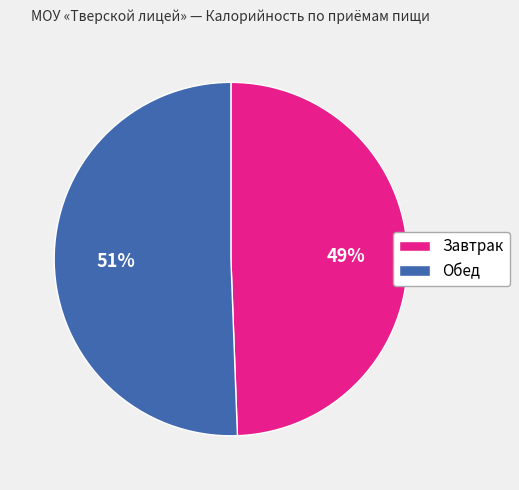

Which category has the smallest portion of the pie?

Завтрак